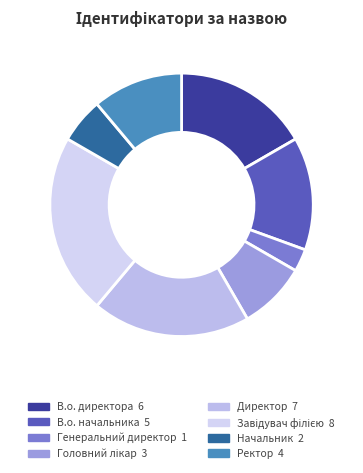

To the nearest percent, what is the difference between the В.о. начальника and Ректор slice percentages?

3%